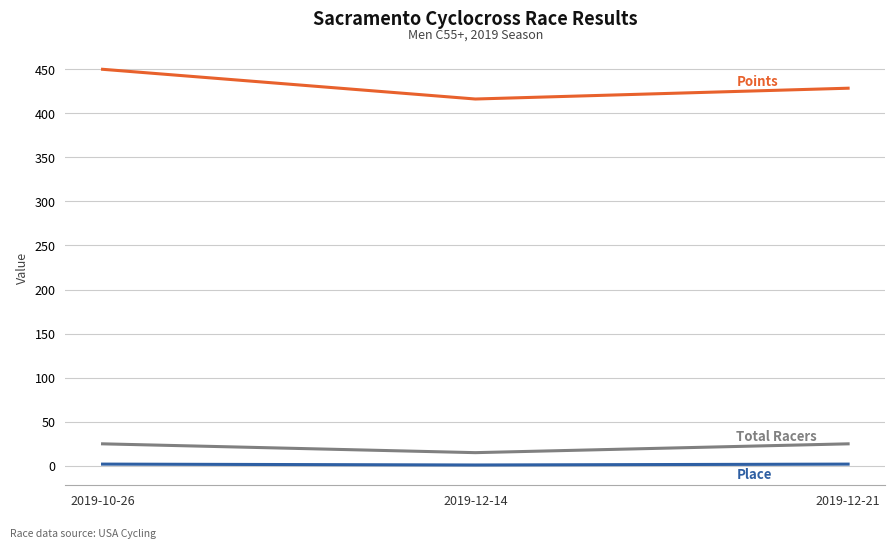

What is the maximum value shown in the chart?

449.8